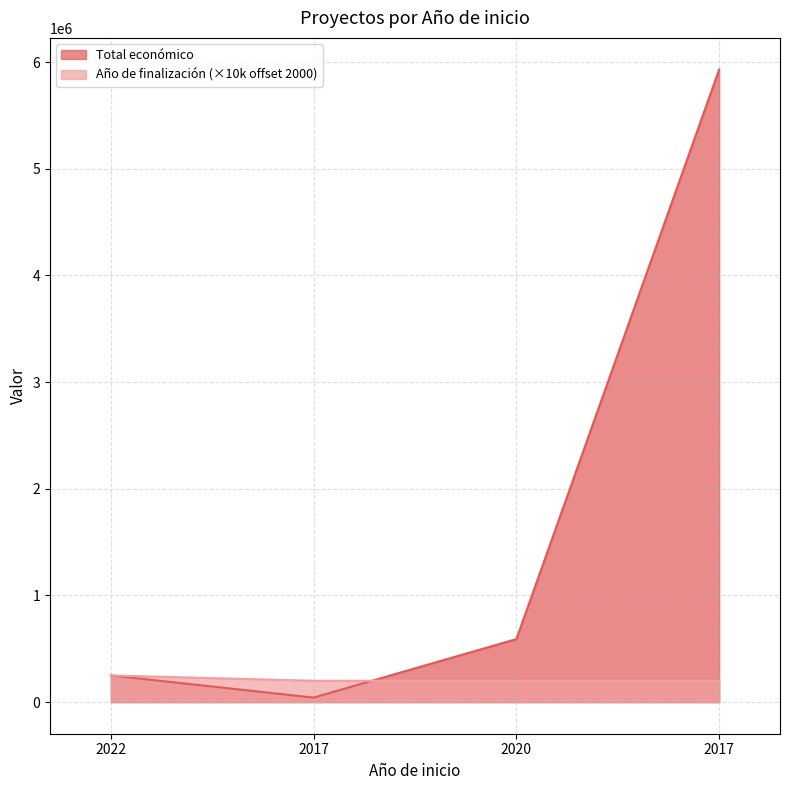

What are all the series names shown in the legend?

Total económico, Año de finalización (×10k offset 2000)